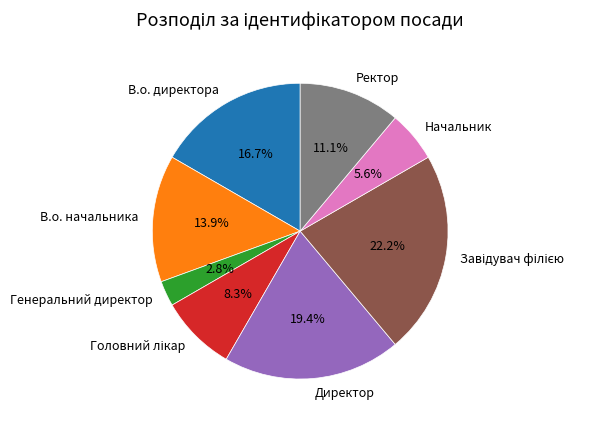

How many segments does this pie chart have?

8